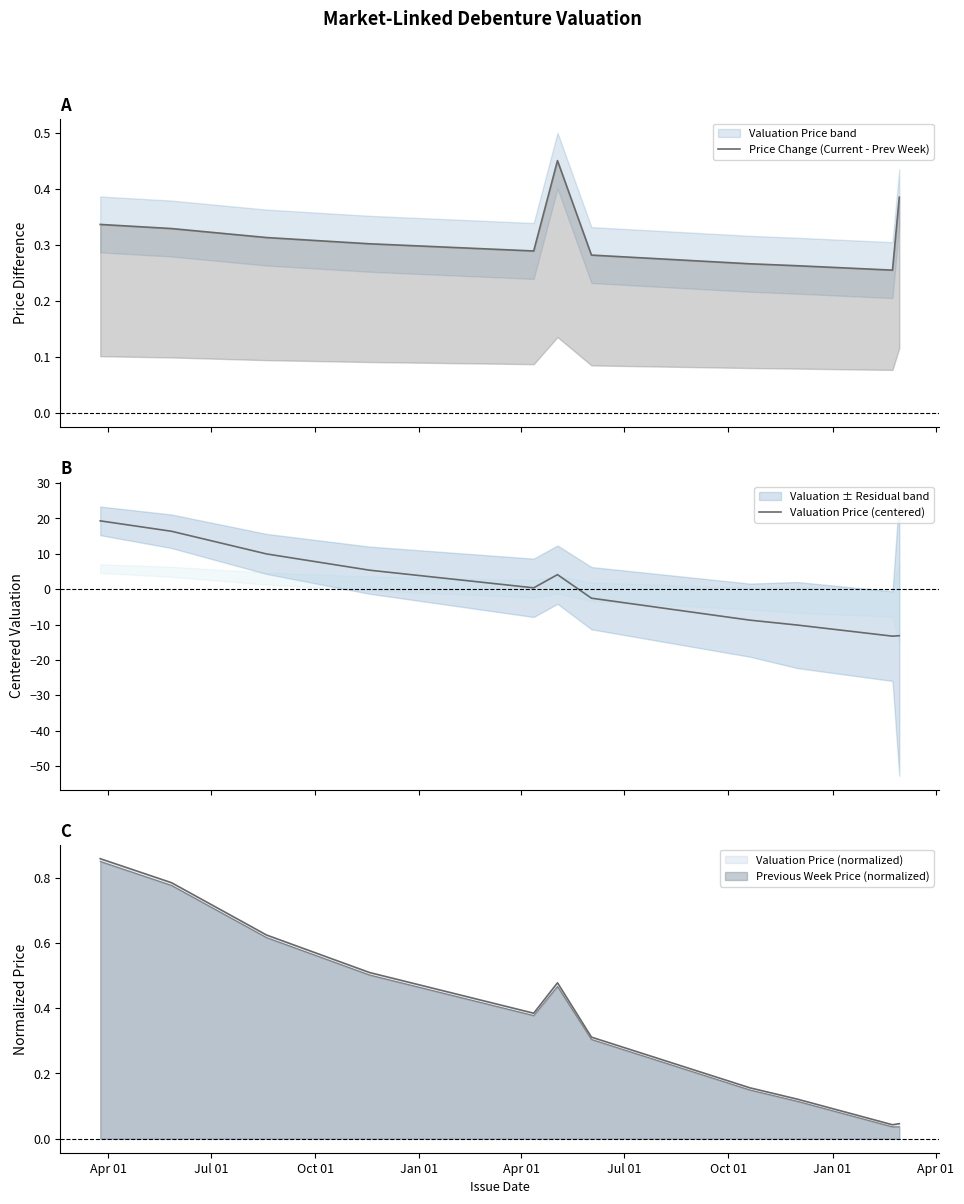

Between Jul 01 and Oct 01, which series saw the biggest shift?

Valuation Price (centered)